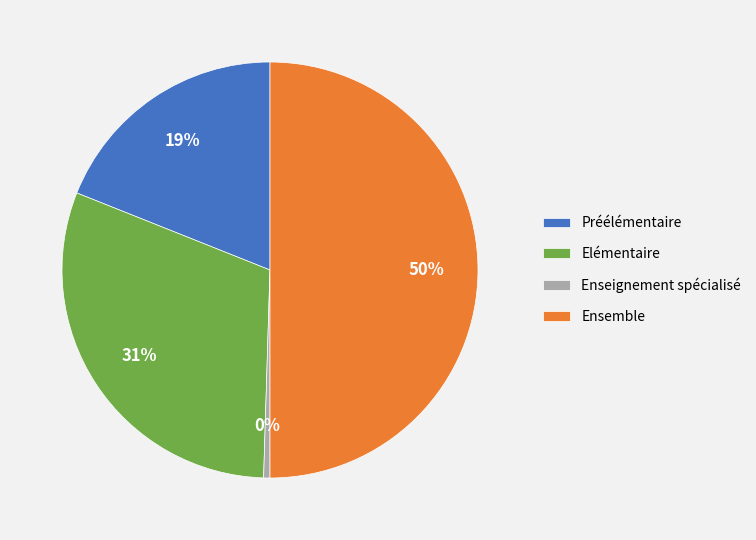

To the nearest percent, what is the difference between the largest and smallest slice percentages?

50%